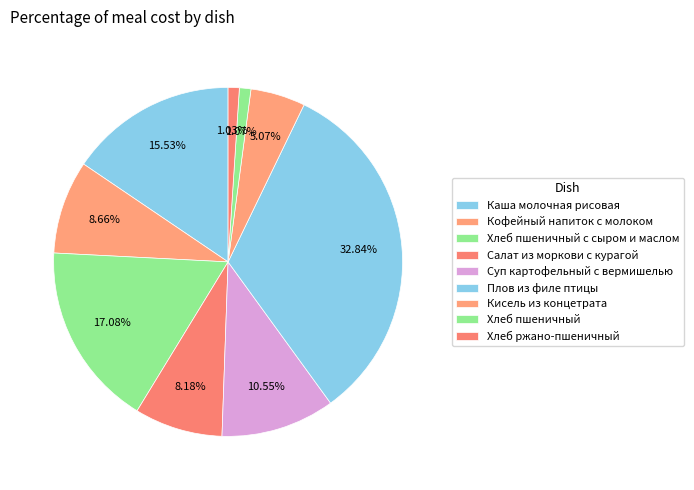

What is the largest slice in the pie chart?

Плов из филе птицы